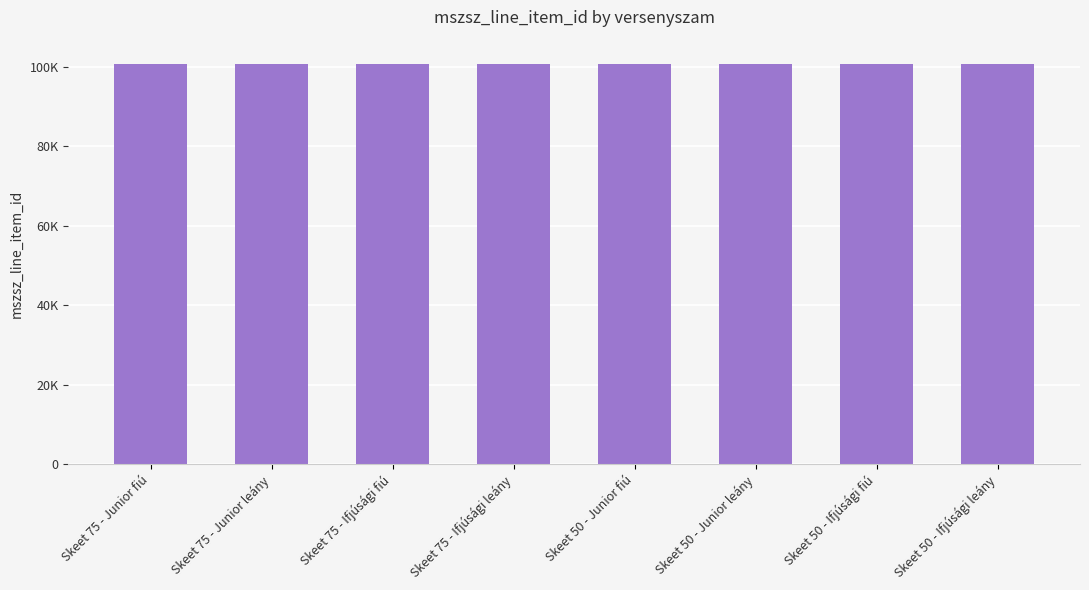

What is the label of the 7th bar from the right?

Skeet 75 - Junior leány